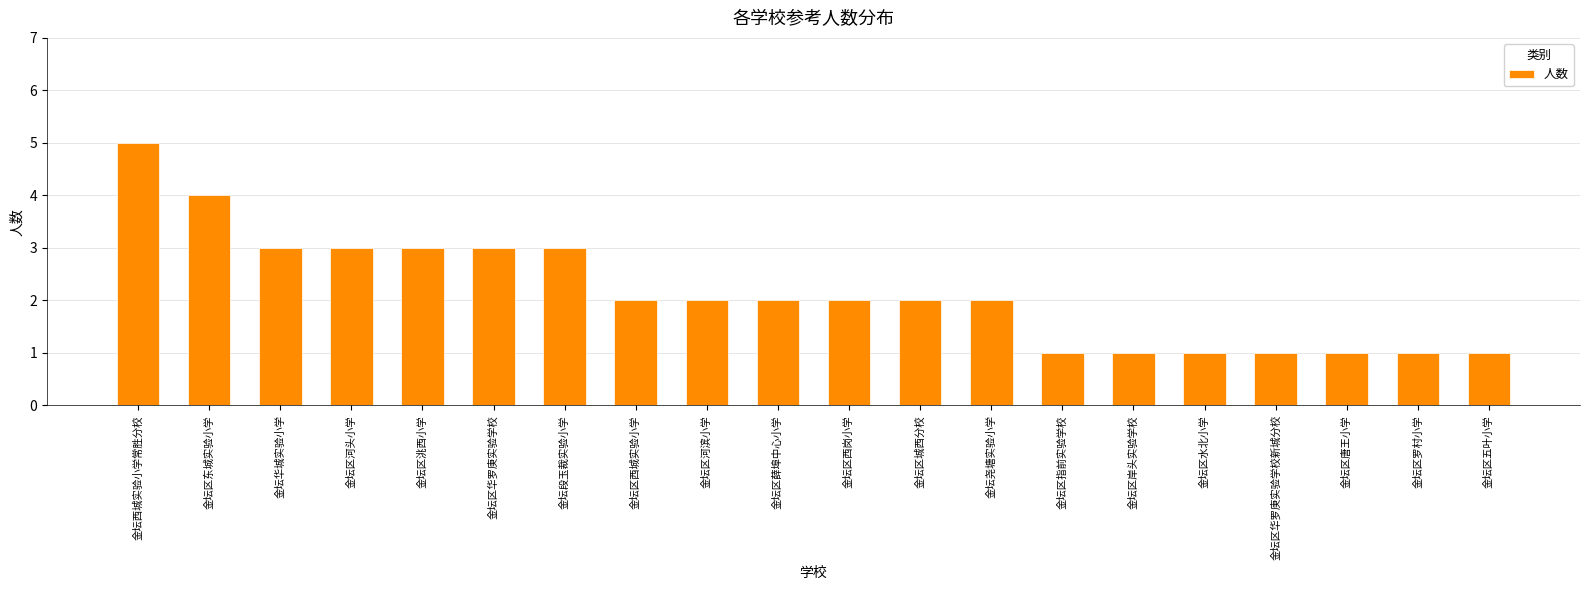

Which category has the highest value across all series?

金坛西城实验小学常胜分校